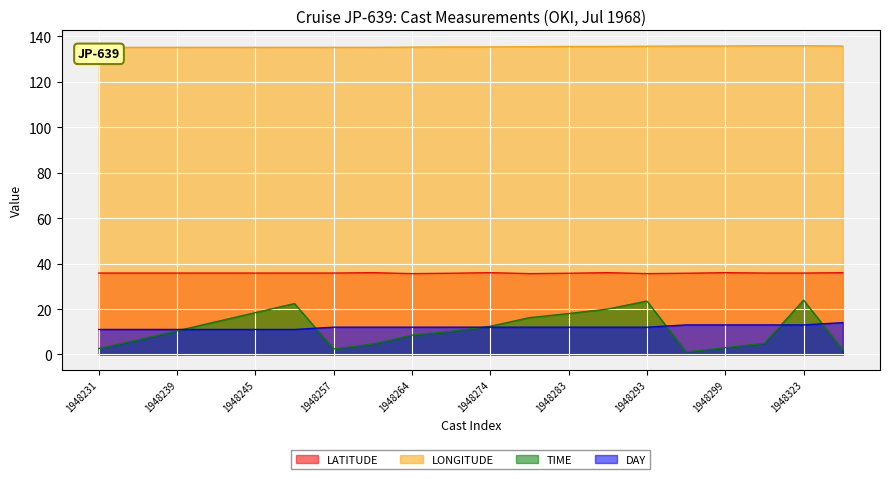

What are all the series names shown in the legend?

LATITUDE, LONGITUDE, TIME, DAY